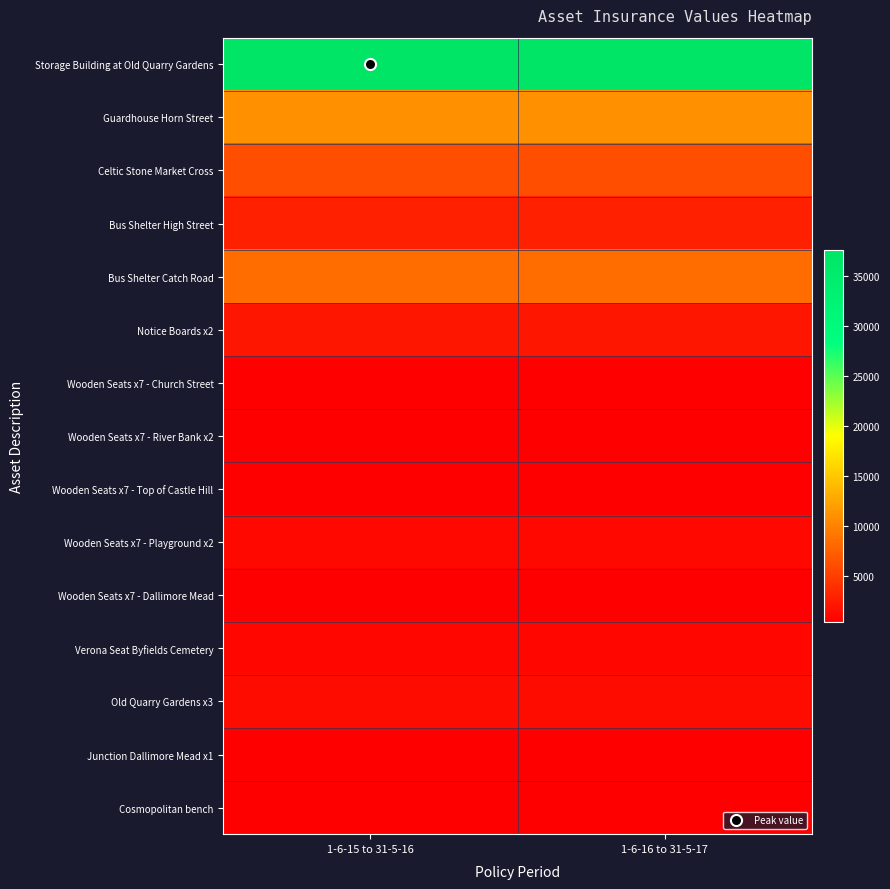

Which has a higher value, 1-6-15 to 31-5-16 or 1-6-16 to 31-5-17?

1-6-15 to 31-5-16